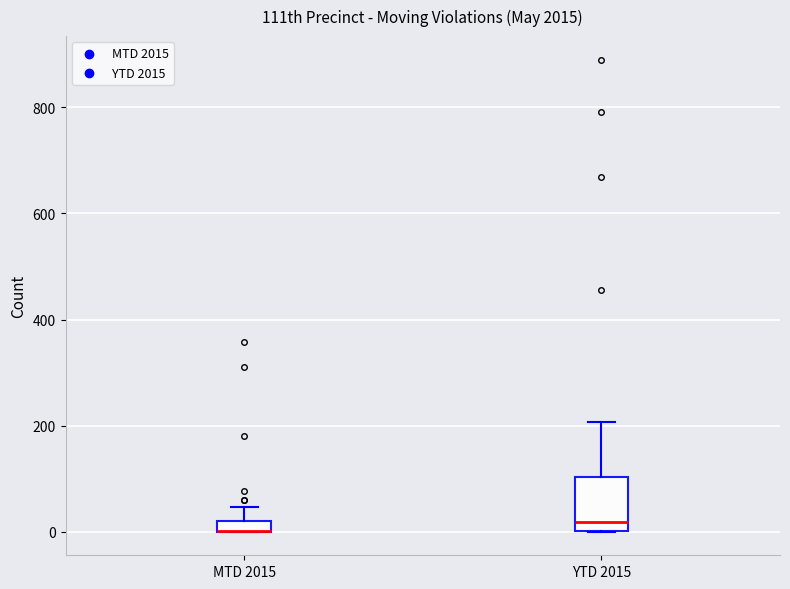

Where does the upper whisker of the box for YTD 2015 end on the y-axis? The values are not printed on the chart, so give them approximately, as read against the axis.

200